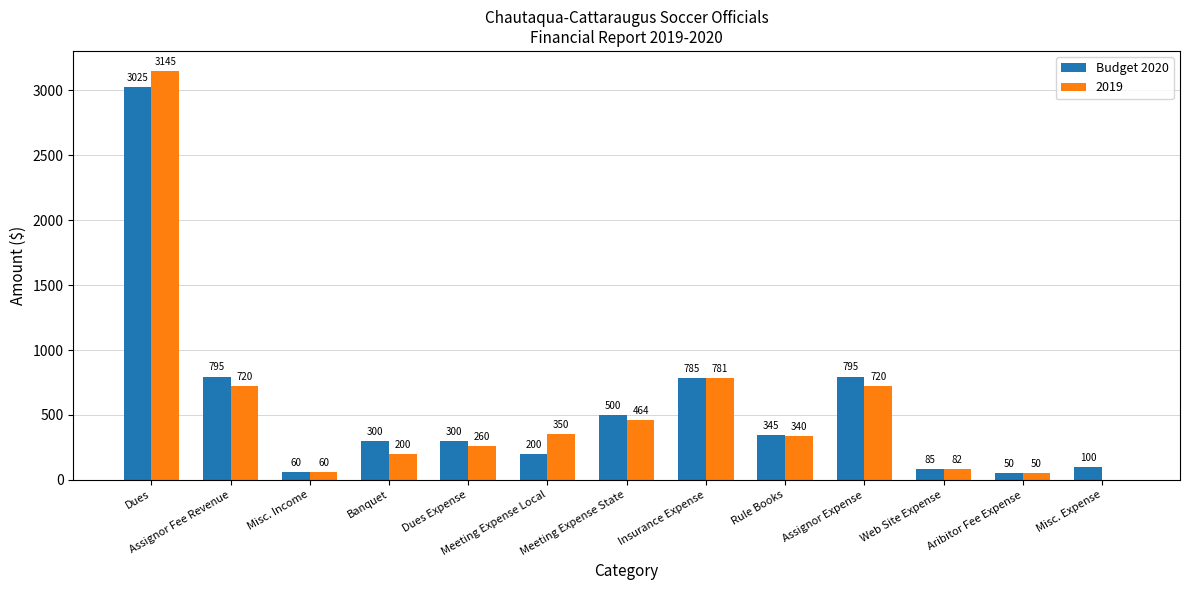

At which category is the sum across all series the highest?

Dues